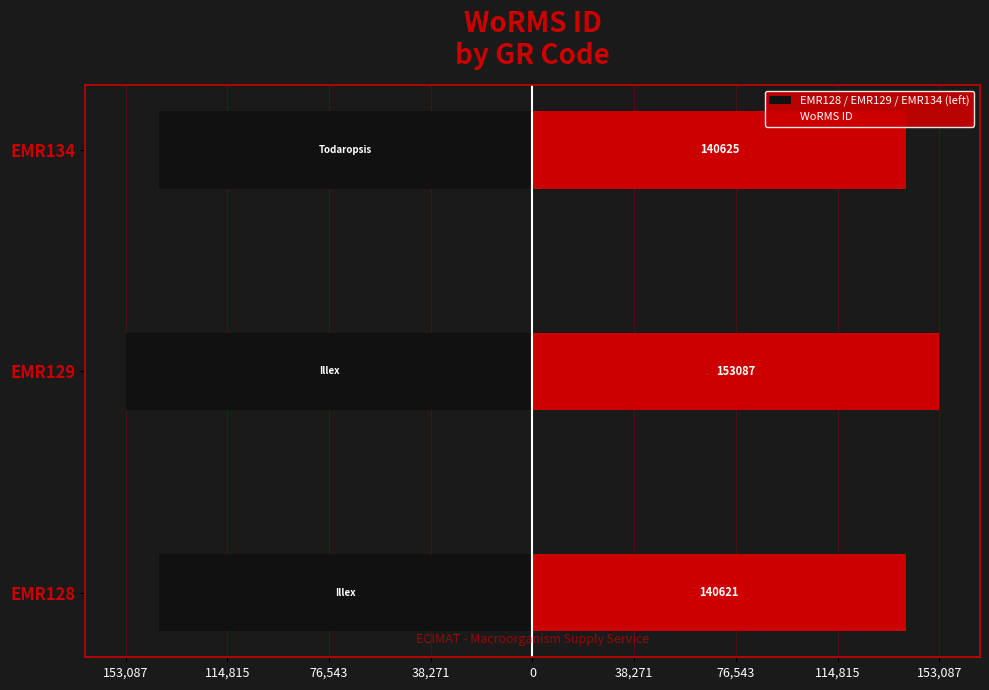

Rank the series by their maximum value, from lowest to highest.

EMR128 / EMR129 / EMR134 (left), WoRMS ID